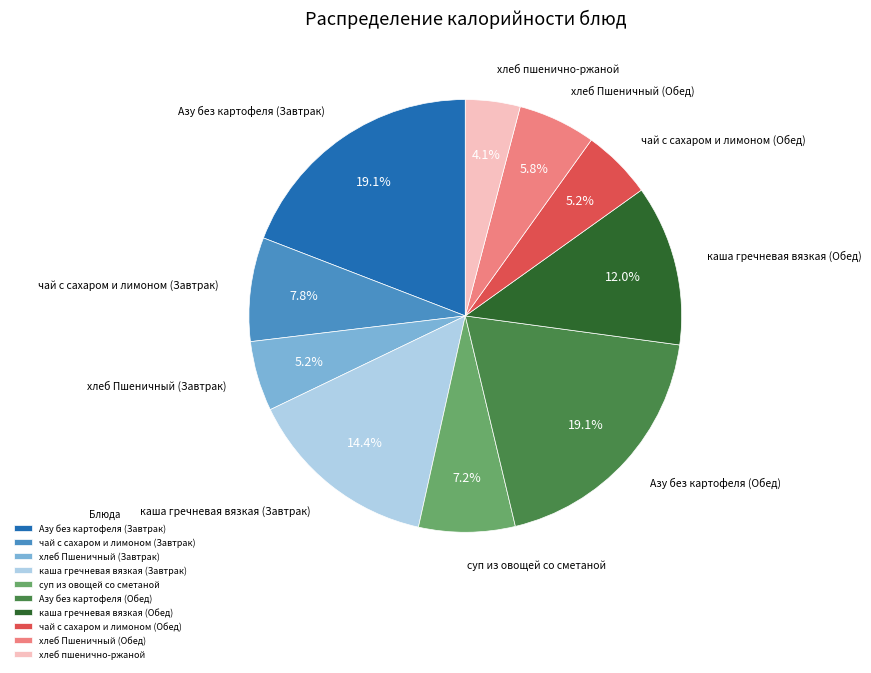

Which category has the smallest portion of the pie?

хлеб пшенично-ржаной